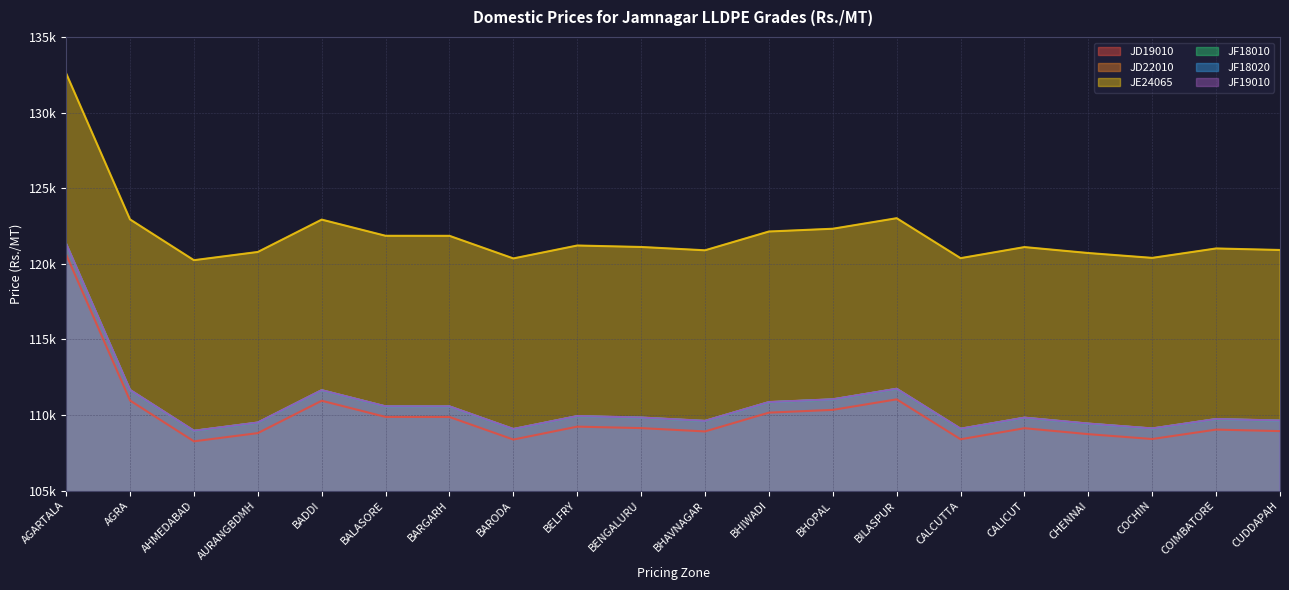

Reading left to right, extract all data points from this chart.

JD19010: AGARTALA=120614	AGRA=110954	AHMEDABAD=108256	AURANGBDMH=108800	BADDI=110940	BALASORE=109870	BARGARH=109867	BARODA=108373	BELFRY=109227	BENGALURU=109130	BHAVNAGAR=108910	BHIWADI=110153	BHOPAL=110336	BILASPUR=111033	CALCUTTA=108391	CALICUT=109123	CHENNAI=108730	COCHIN=108409	COIMBATORE=109032	CUDDAPAH=108931
JD22010: AGARTALA=121314	AGRA=111654	AHMEDABAD=108956	AURANGBDMH=109500	BADDI=111640	BALASORE=110570	BARGARH=110567	BARODA=109073	BELFRY=109927	BENGALURU=109830	BHAVNAGAR=109610	BHIWADI=110853	BHOPAL=111036	BILASPUR=111733	CALCUTTA=109091	CALICUT=109823	CHENNAI=109430	COCHIN=109109	COIMBATORE=109732	CUDDAPAH=109631
JE24065: AGARTALA=132594	AGRA=122934	AHMEDABAD=120236	AURANGBDMH=120780	BADDI=122920	BALASORE=121850	BARGARH=121847	BARODA=120353	BELFRY=121207	BENGALURU=121110	BHAVNAGAR=120890	BHIWADI=122133	BHOPAL=122316	BILASPUR=123013	CALCUTTA=120371	CALICUT=121103	CHENNAI=120710	COCHIN=120389	COIMBATORE=121012	CUDDAPAH=120911
JF18010: AGARTALA=121304	AGRA=111644	AHMEDABAD=108946	AURANGBDMH=109490	BADDI=111630	BALASORE=110560	BARGARH=110557	BARODA=109063	BELFRY=109917	BENGALURU=109820	BHAVNAGAR=109600	BHIWADI=110843	BHOPAL=111026	BILASPUR=111723	CALCUTTA=109081	CALICUT=109813	CHENNAI=109420	COCHIN=109099	COIMBATORE=109722	CUDDAPAH=109621
JF18020: AGARTALA=121304	AGRA=111644	AHMEDABAD=108946	AURANGBDMH=109490	BADDI=111630	BALASORE=110560	BARGARH=110557	BARODA=109063	BELFRY=109917	BENGALURU=109820	BHAVNAGAR=109600	BHIWADI=110843	BHOPAL=111026	BILASPUR=111723	CALCUTTA=109081	CALICUT=109813	CHENNAI=109420	COCHIN=109099	COIMBATORE=109722	CUDDAPAH=109621
JF19010: AGARTALA=121314	AGRA=111654	AHMEDABAD=108956	AURANGBDMH=109500	BADDI=111640	BALASORE=110570	BARGARH=110567	BARODA=109073	BELFRY=109927	BENGALURU=109830	BHAVNAGAR=109610	BHIWADI=110853	BHOPAL=111036	BILASPUR=111733	CALCUTTA=109091	CALICUT=109823	CHENNAI=109430	COCHIN=109109	COIMBATORE=109732	CUDDAPAH=109631